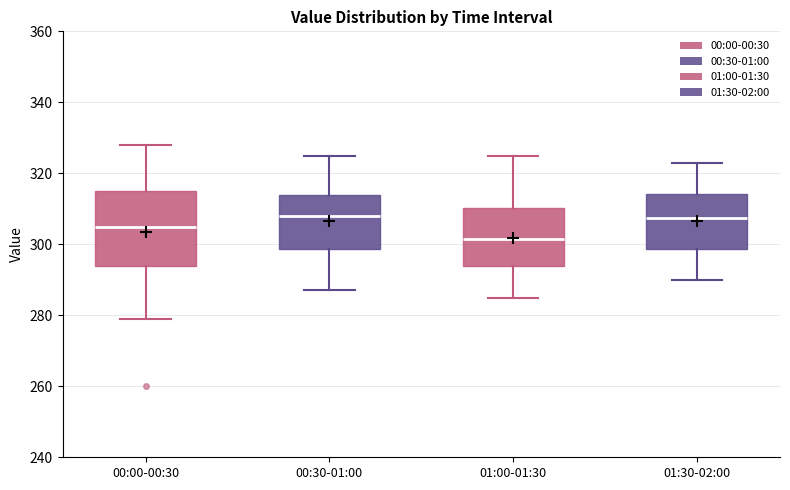

Where does the median line of the box for 01:00-01:30 sit on the y-axis? The values are not printed on the chart, so give them approximately, as read against the axis.

302